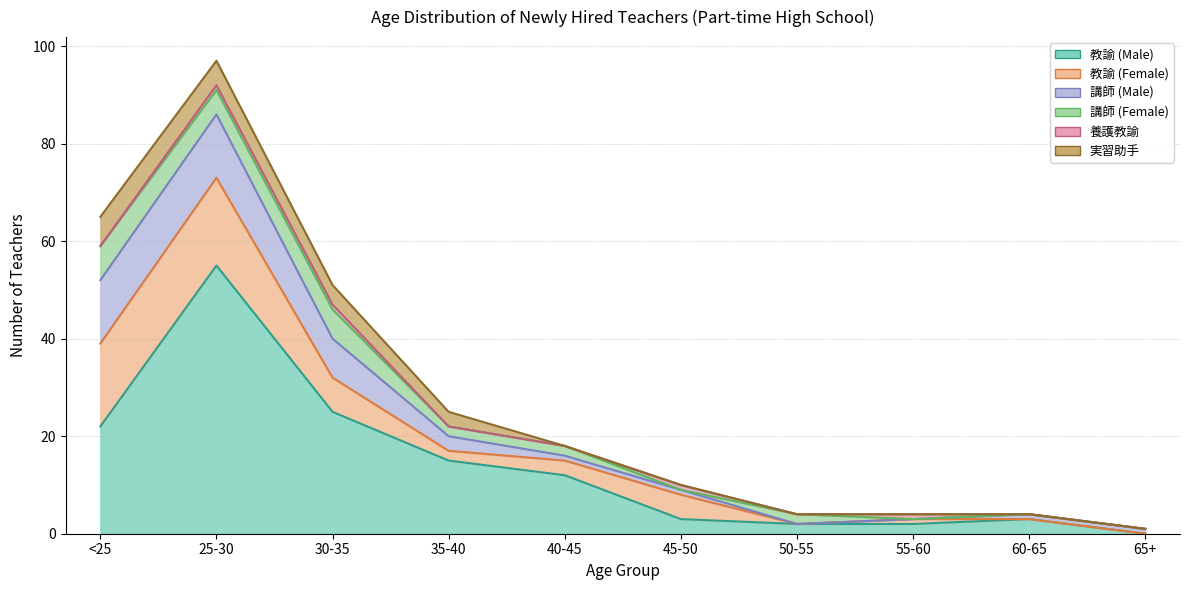

Rank the series by their maximum value, from lowest to highest.

養護教諭, 実習助手, 講師 (Female), 講師 (Male), 教諭 (Female), 教諭 (Male)